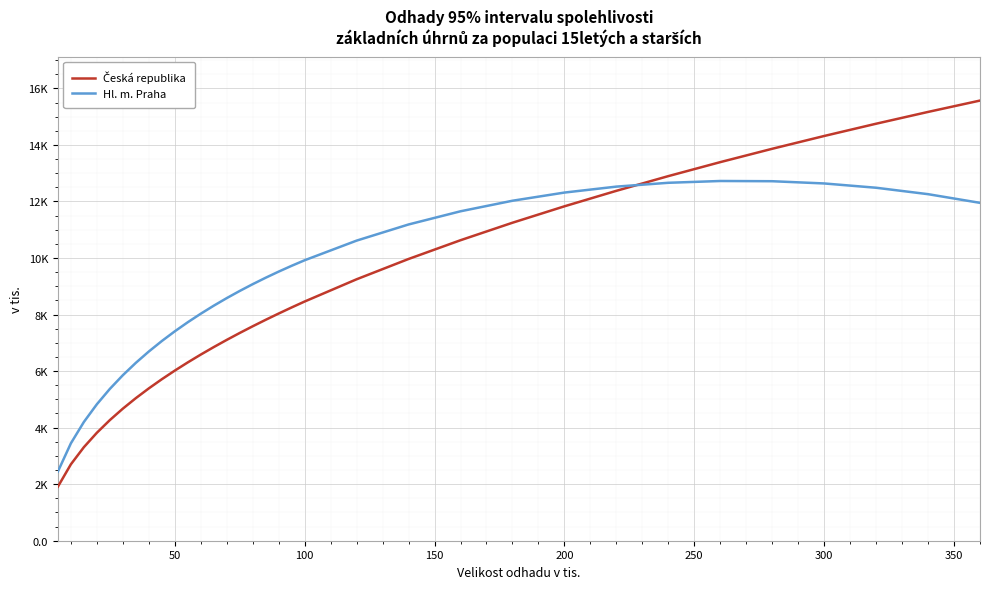

Which series has the largest total across all categories?

Hl. m. Praha